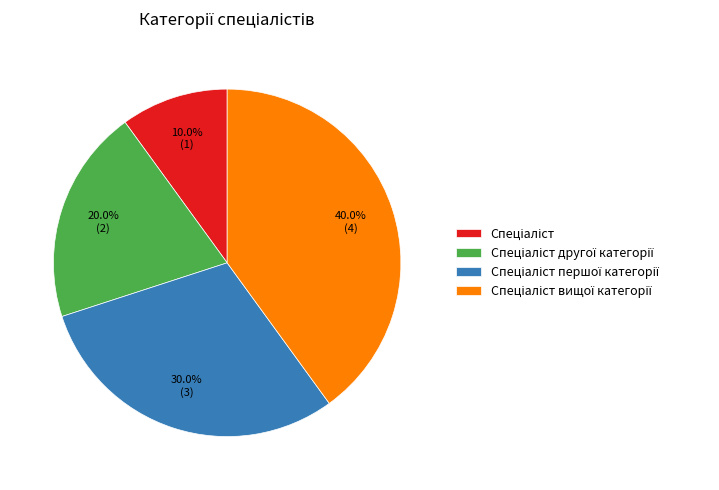

Does any single category account for the majority?

No